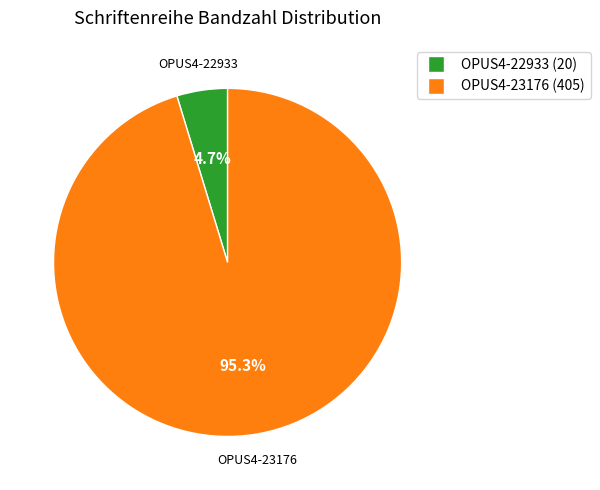

The OPUS4-22933 slice represents 5% of the pie. True or false?

True